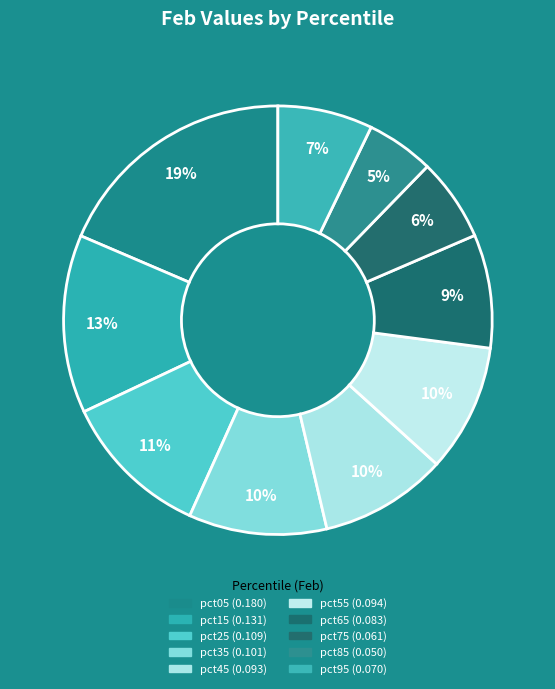

To the nearest percent, what portion does pct35 represent?

10%